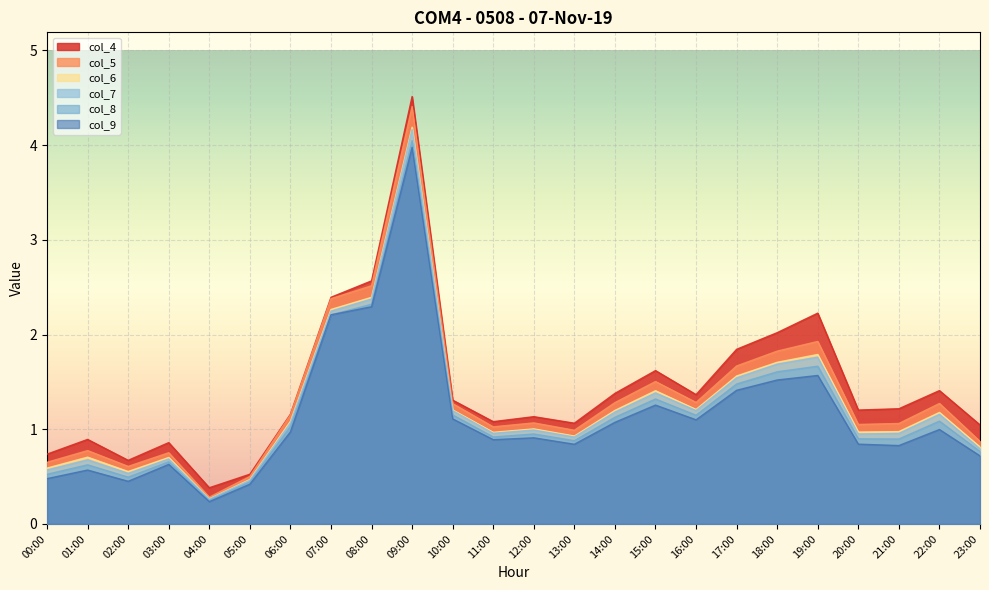

What is the value of the col_5 point at the 8th from the left?

2.4